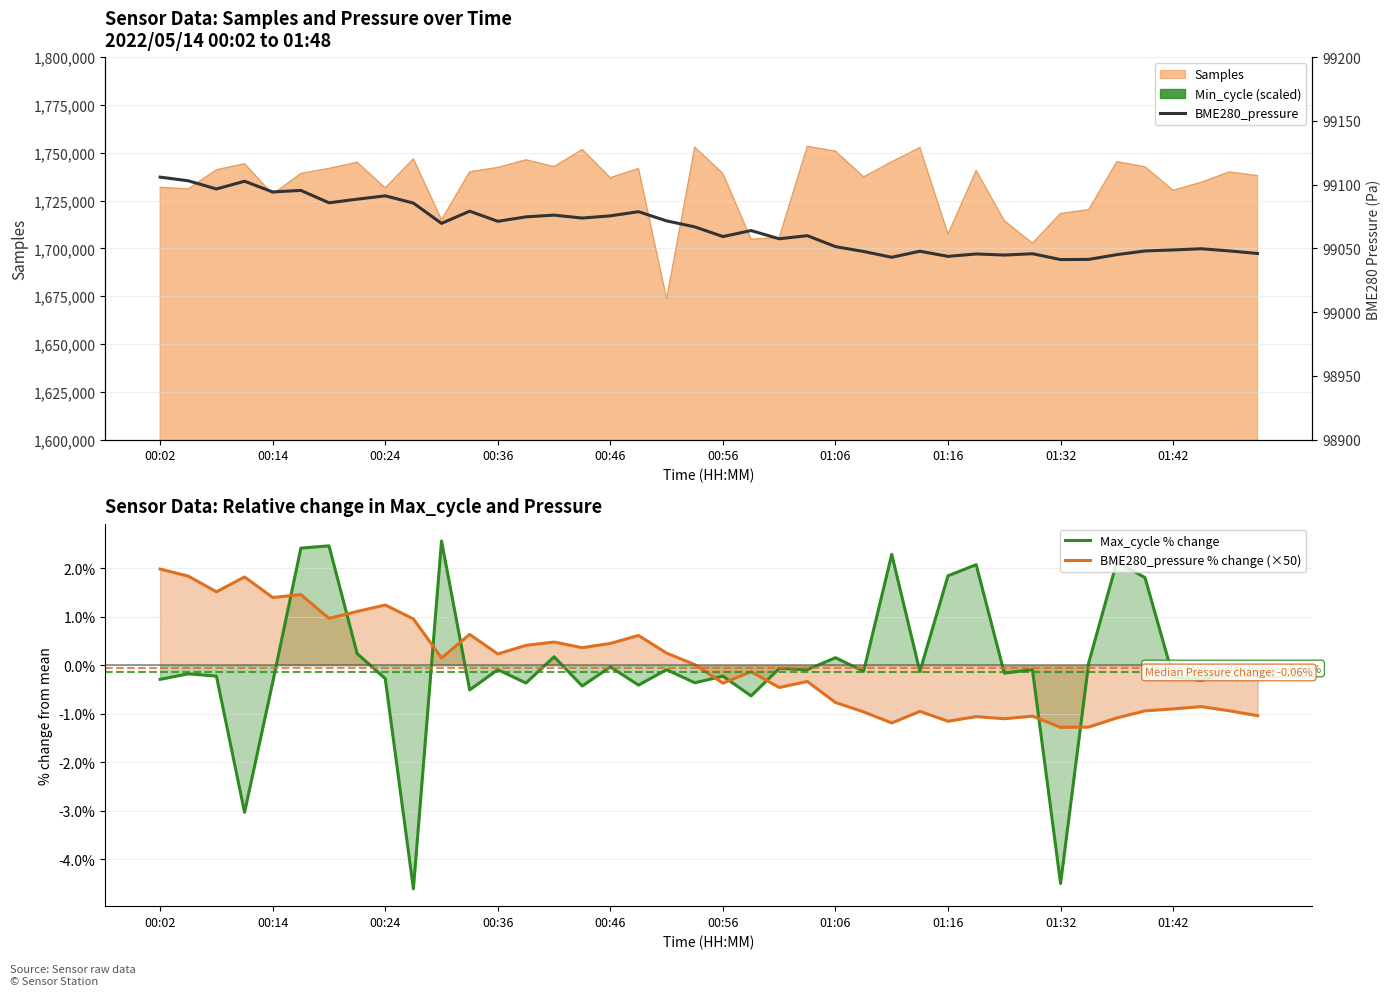

What is the maximum value shown in the chart?

99105.9